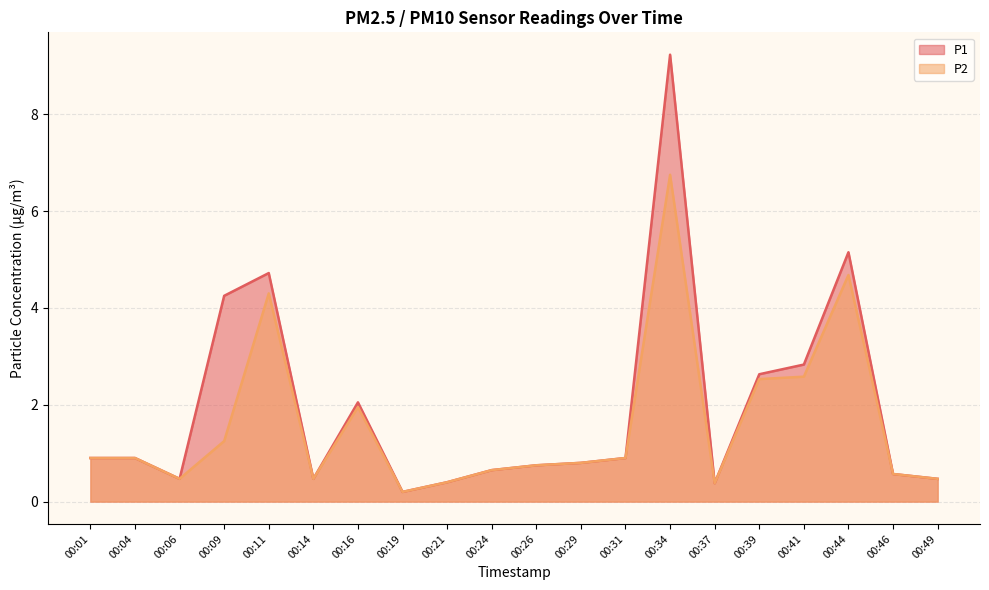

What is the spread (max minus min) of values at 00:11?

0.4